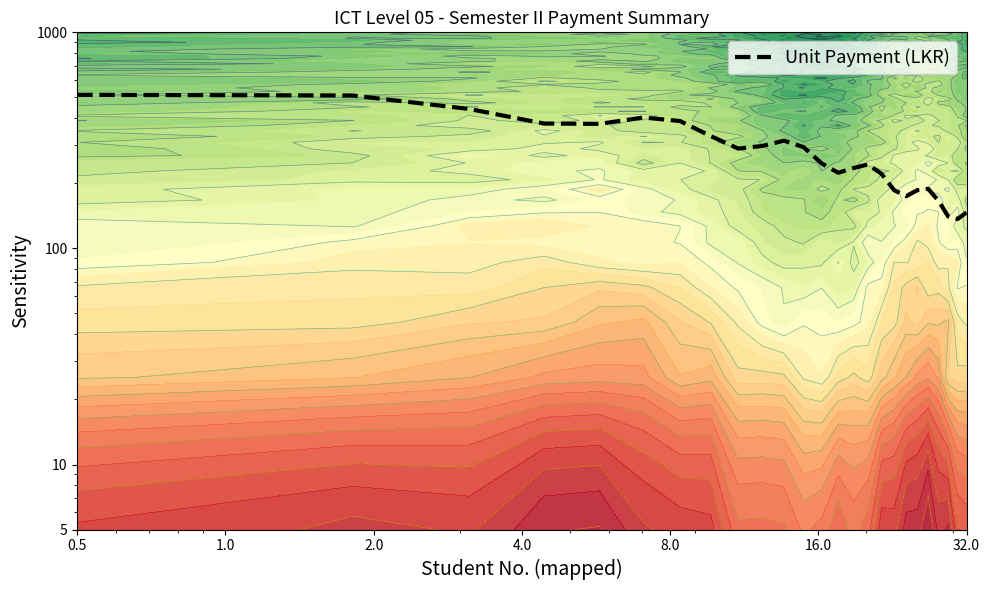

What is the label of the 20th point from the right?

16.0